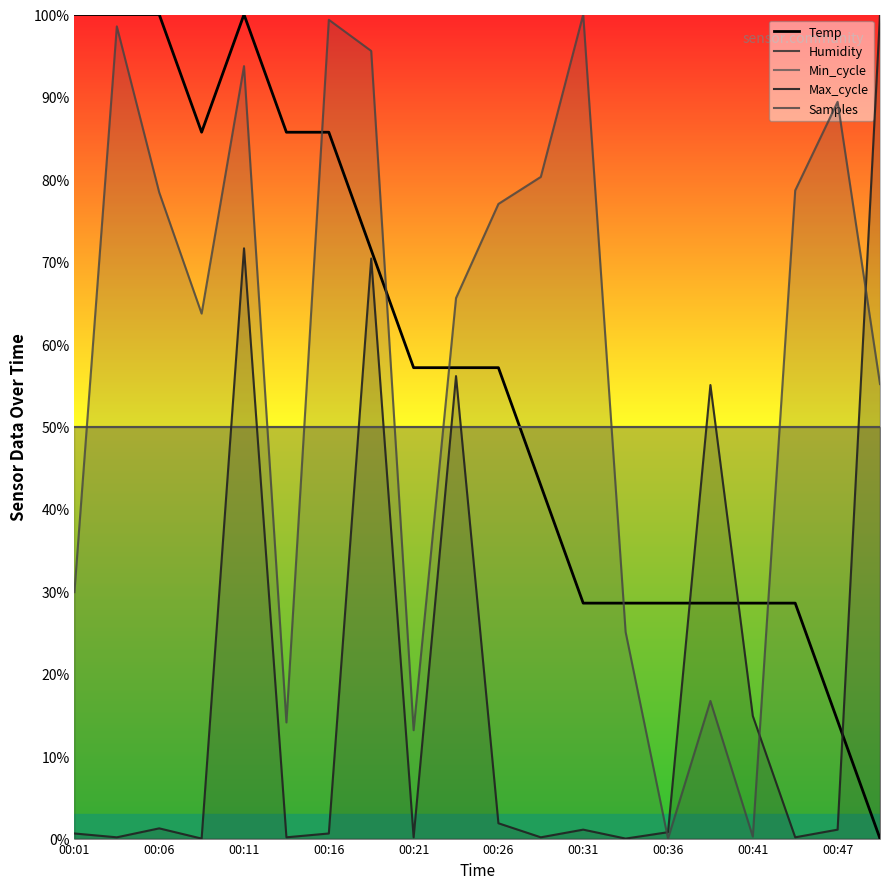

At which label is Humidity closest to 50?

00:01